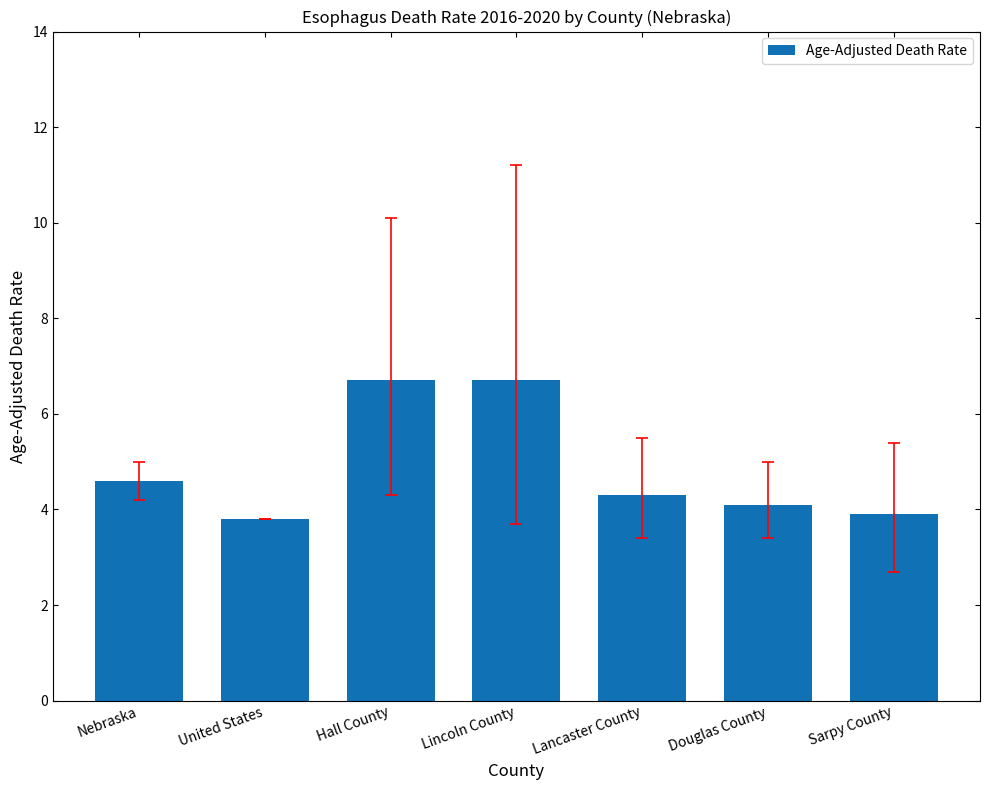

Where is the data nearest to the value 5?

Nebraska